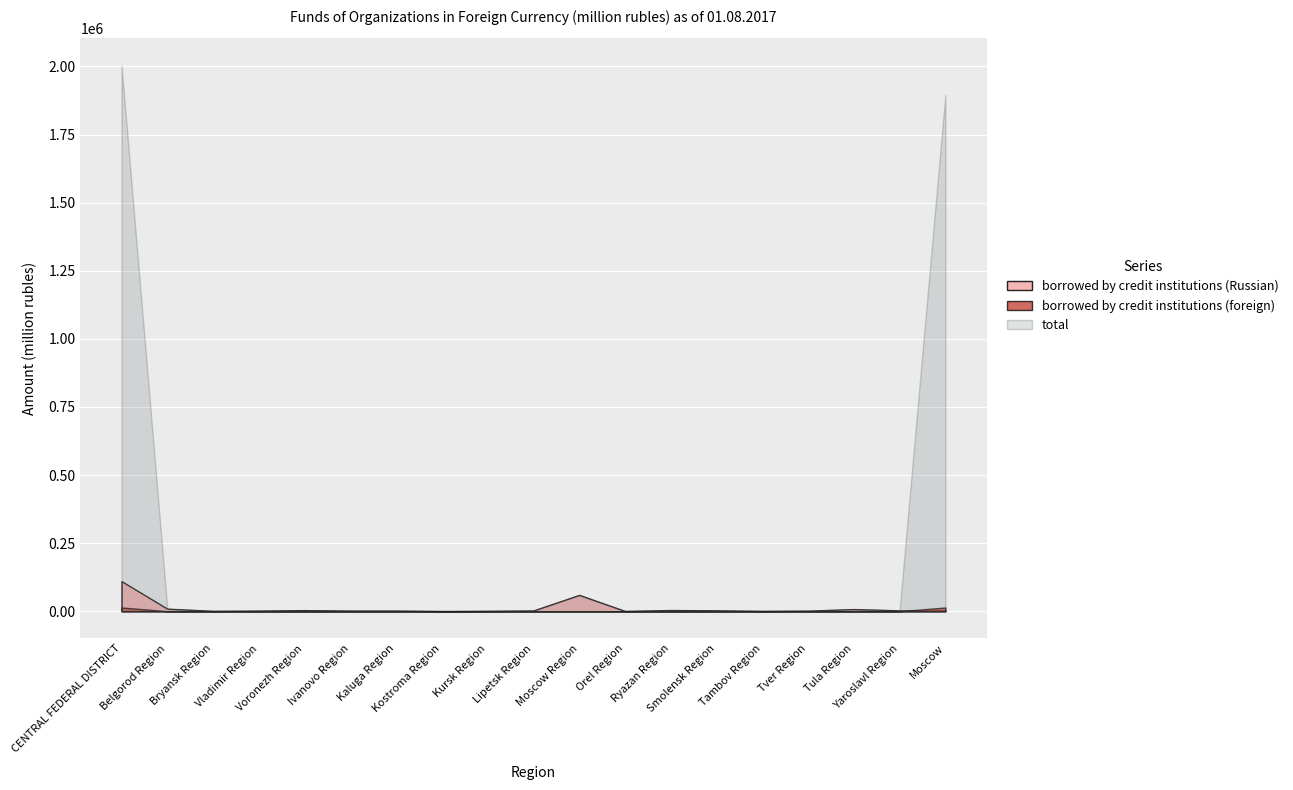

What is the spread (max minus min) of values at Ryazan Region?

4238